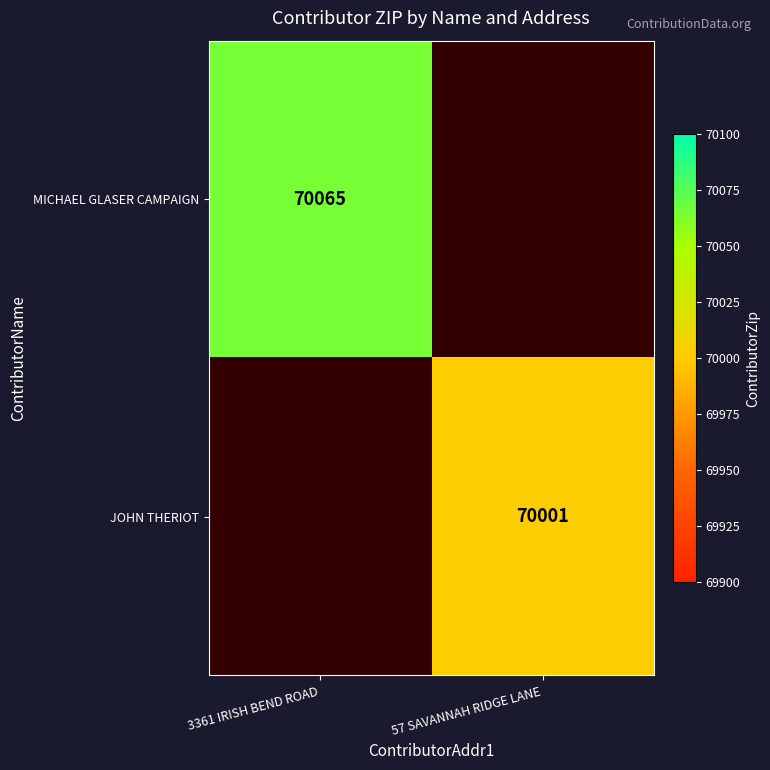

Is it true that JOHN THERIOT equals 34257 at 57 SAVANNAH RIDGE LANE?

False